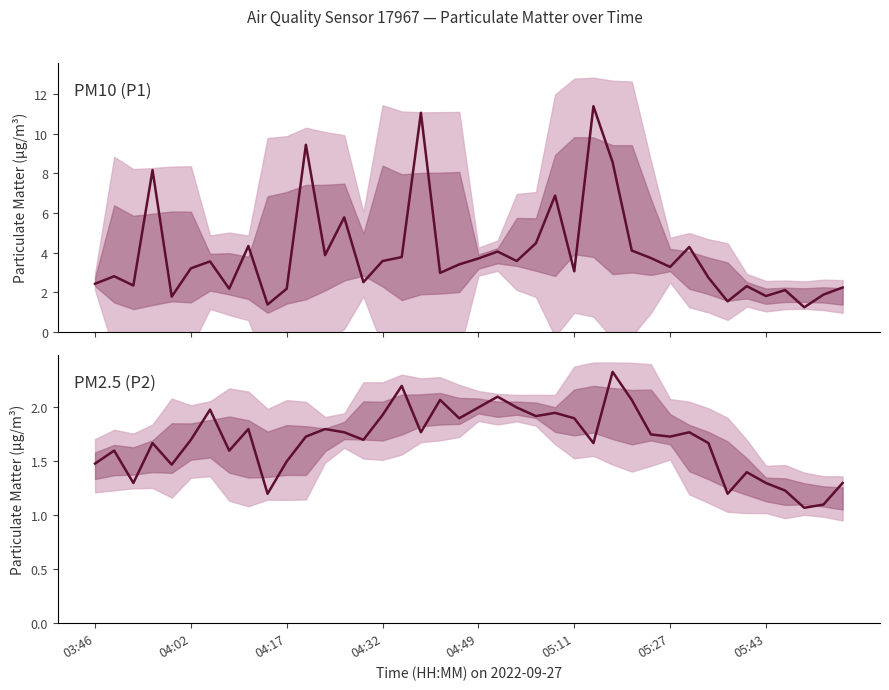

Where is P2 nearest to the value 1?

37